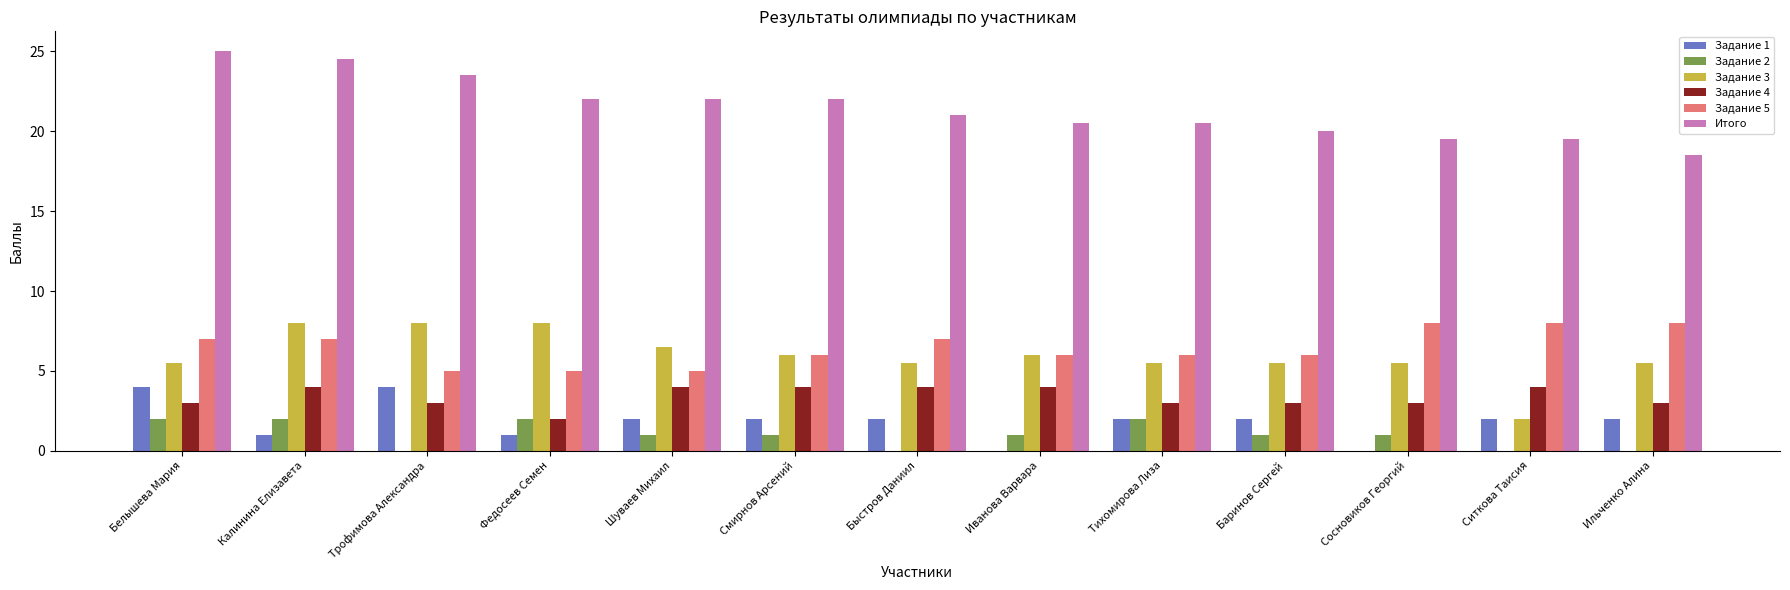

What is the highest value of the Задание 3 series?

8.0